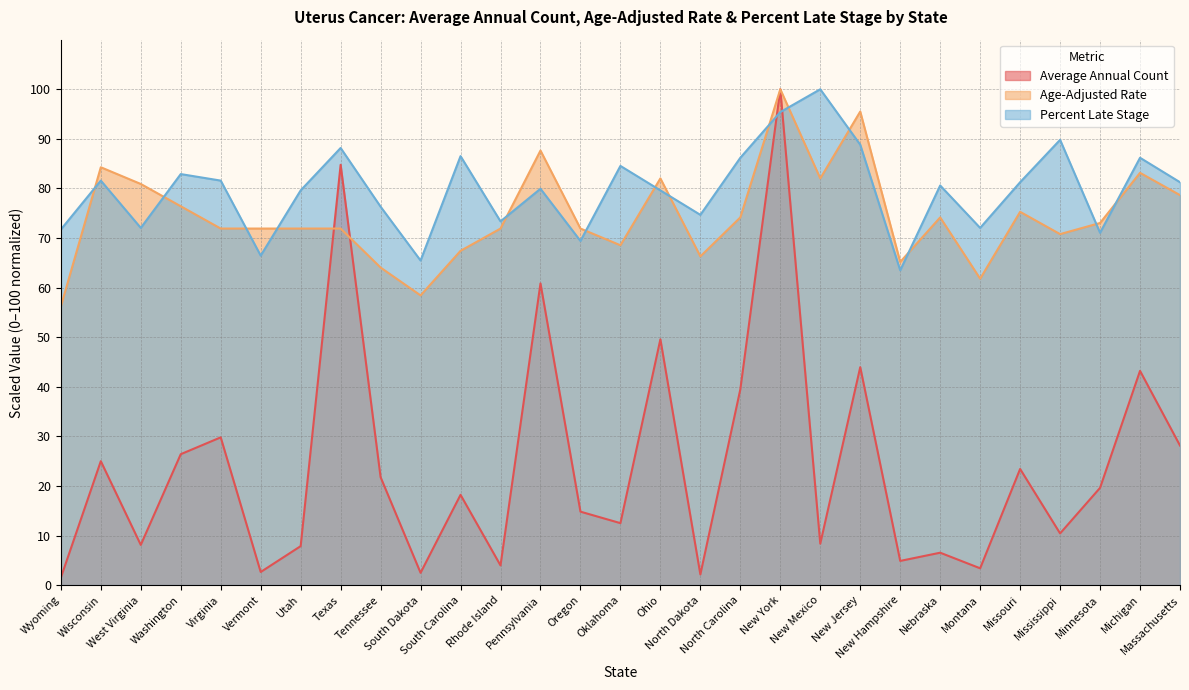

What is the difference between the highest and lowest values at Wyoming?

70.2